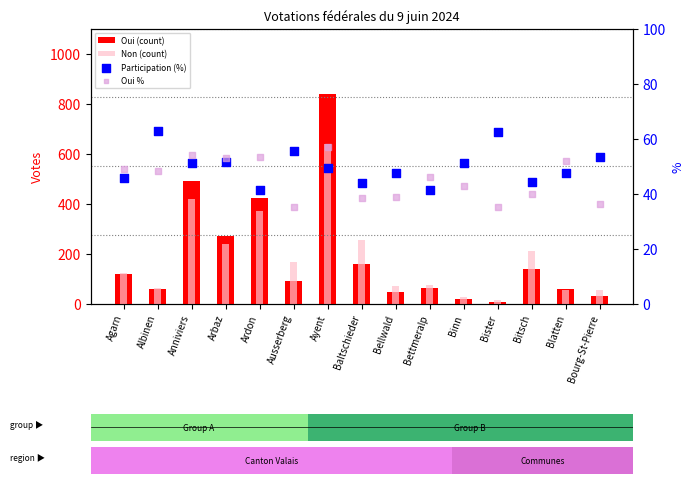

Is the value of Oui (count) at Arbaz greater than the value of Non (count) at Albinen?

Yes